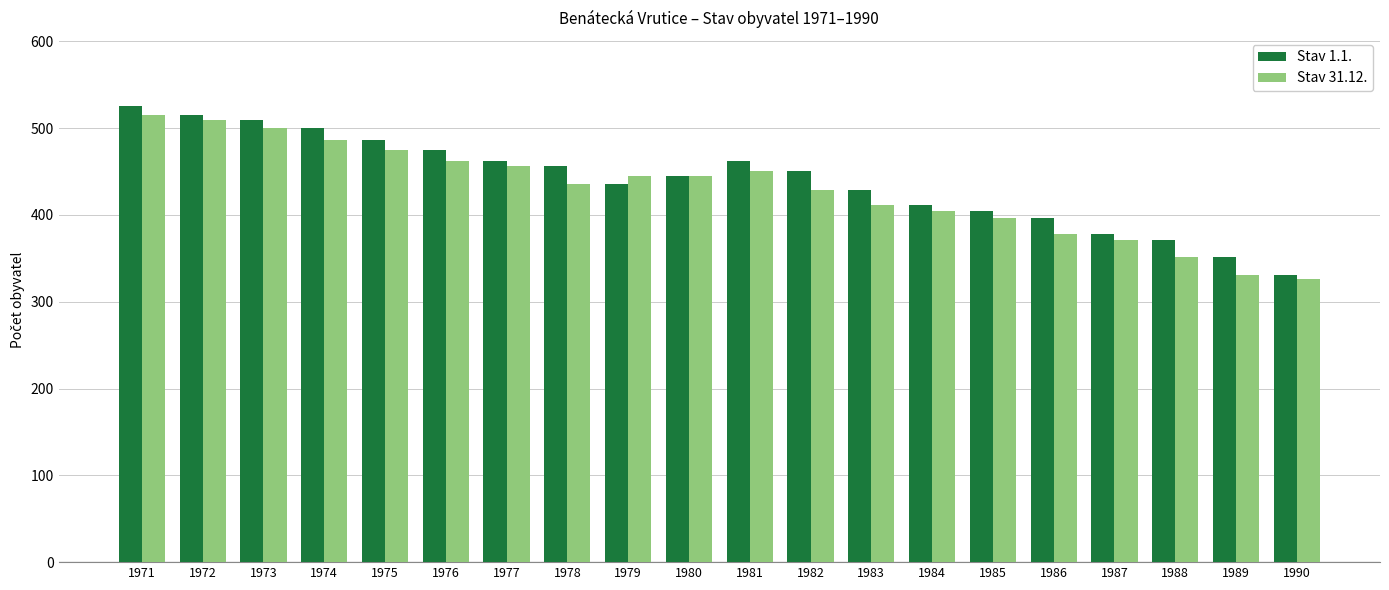

How many values in the Stav 1.1. series are below 451?

10